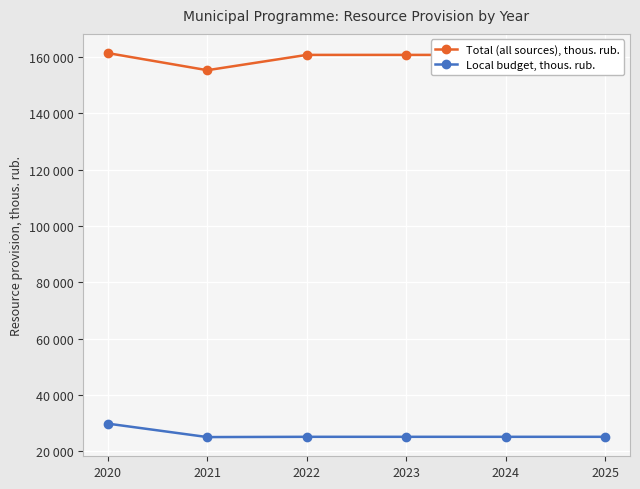

True or false: Local budget, thous. rub. has more than 2 points higher than both neighbors.

False